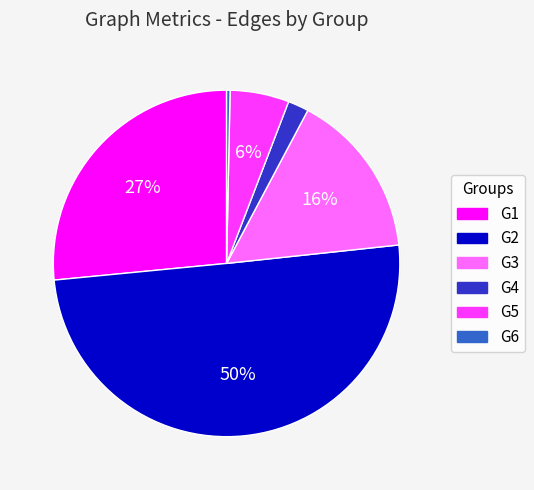

What percentage is the G2 slice, to the nearest percent?

50%